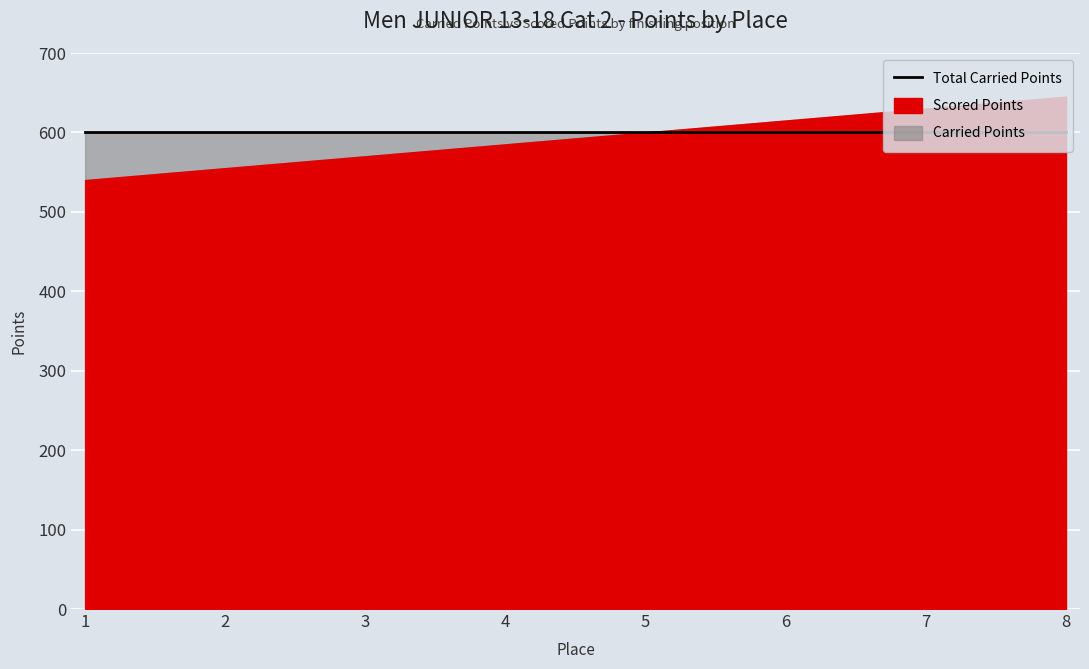

Where is Carried Points nearest to the value 600?

1